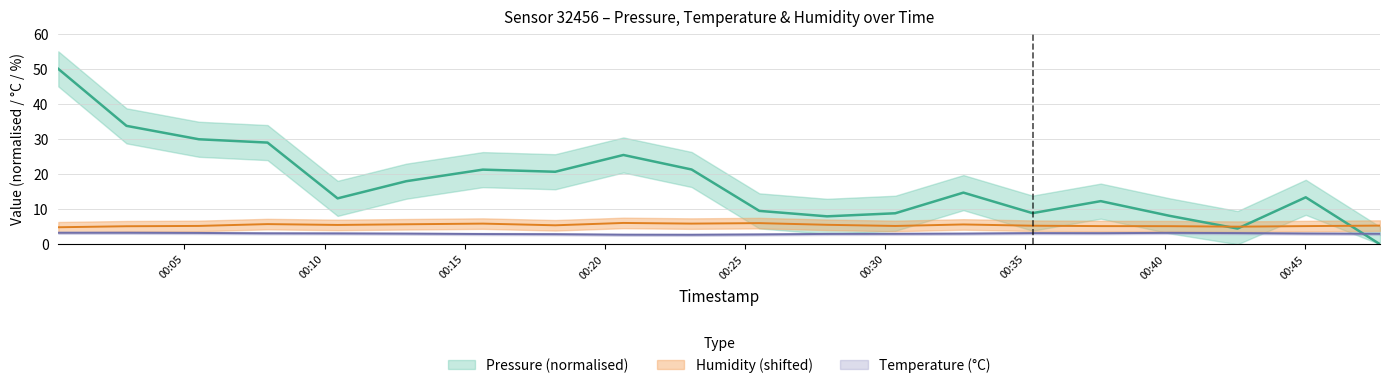

Reading left to right, extract all data points from this chart.

pressure: 50.0	33.8	29.9	29.0	13.1	18.0	21.3	20.7	25.5	21.3	9.5	8.0	8.8	14.7	8.9	12.3	8.1	4.5	13.4	0.0
temperature: 3.3	3.3	3.2	3.1	3.1	3.0	2.9	2.9	2.7	2.7	2.8	3.0	3.0	3.0	3.2	3.2	3.2	3.2	3.1	3.0
humidity: 4.9	5.1	5.2	5.8	5.5	5.7	5.9	5.4	6.1	5.9	6.0	5.5	5.2	5.6	5.3	5.2	5.2	5.0	5.2	5.3